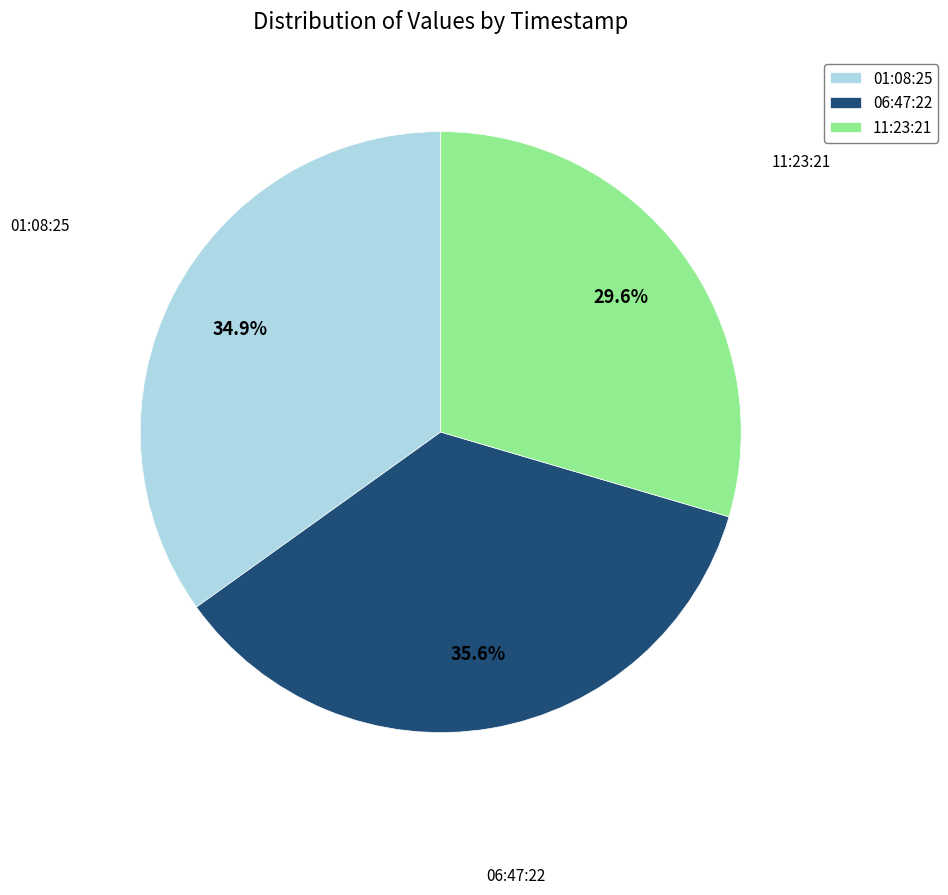

What is the ratio of the value at 11:23:21 to the value at 06:47:22?

0.8